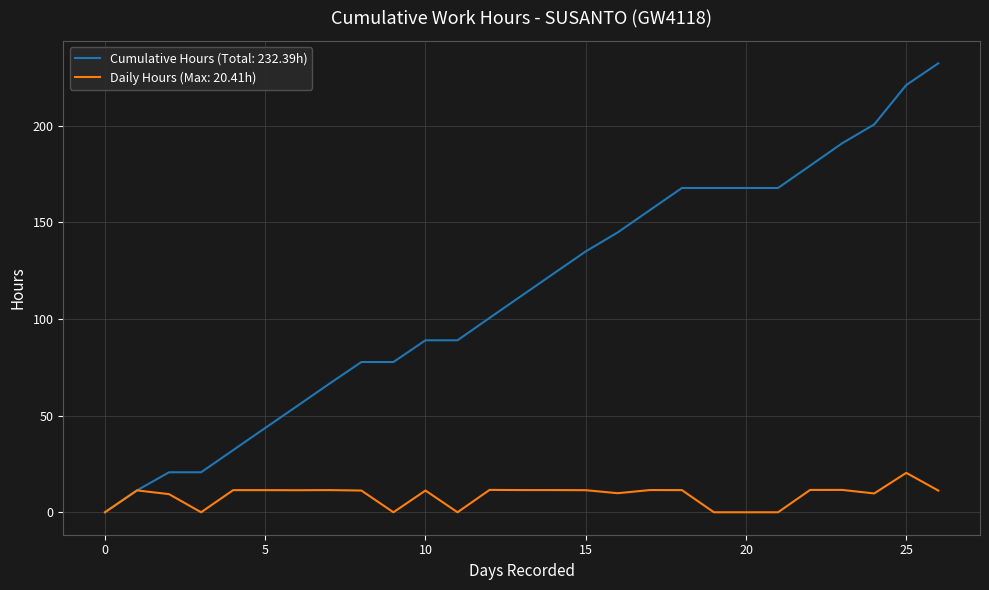

Which series has the largest range (max minus min)?

Cumulative Hours (Total: 232.39h)